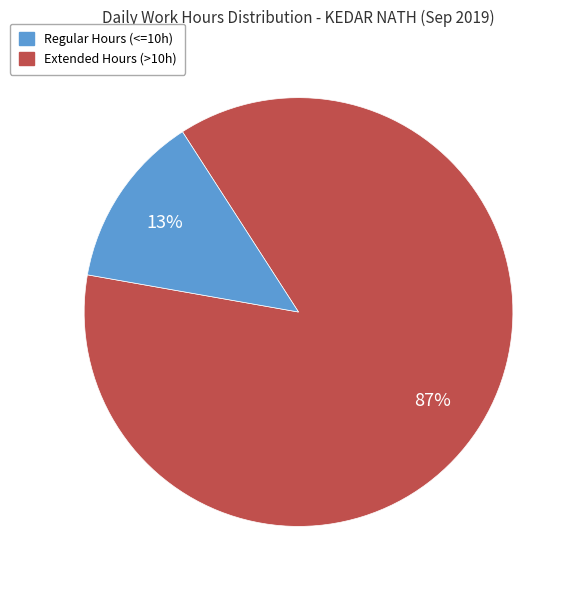

To the nearest percent, what is the difference between the largest and smallest slice percentages?

74%